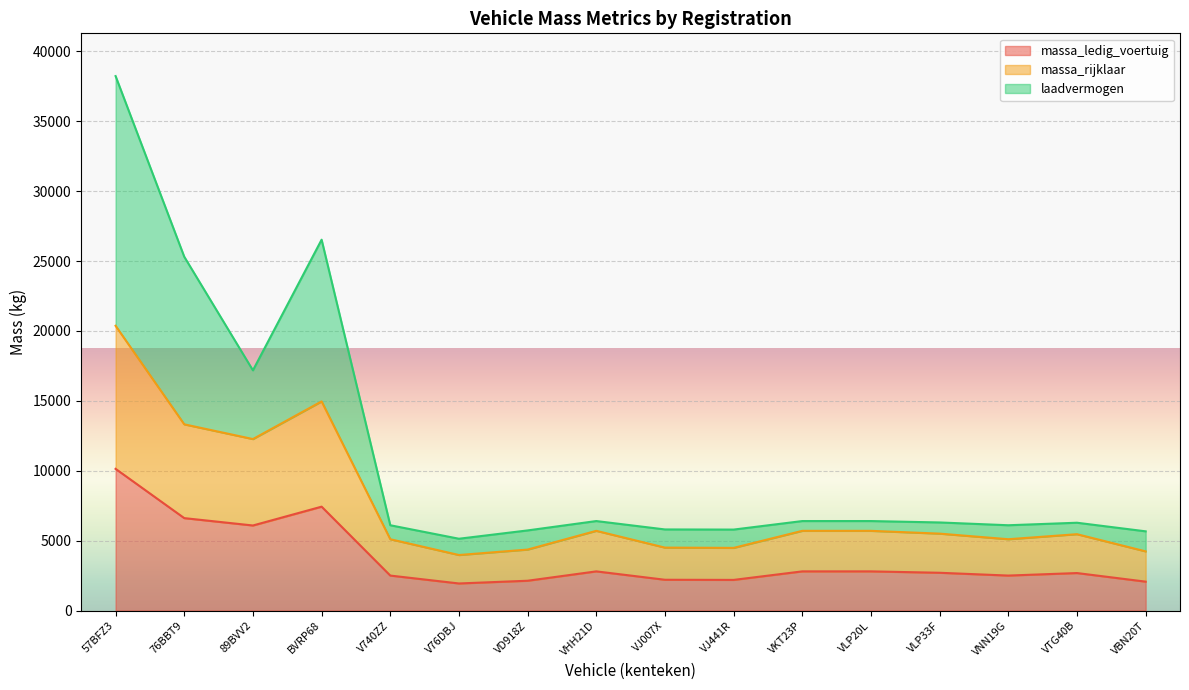

Rank the series by their maximum value, from lowest to highest.

massa_ledig_voertuig, massa_rijklaar, laadvermogen